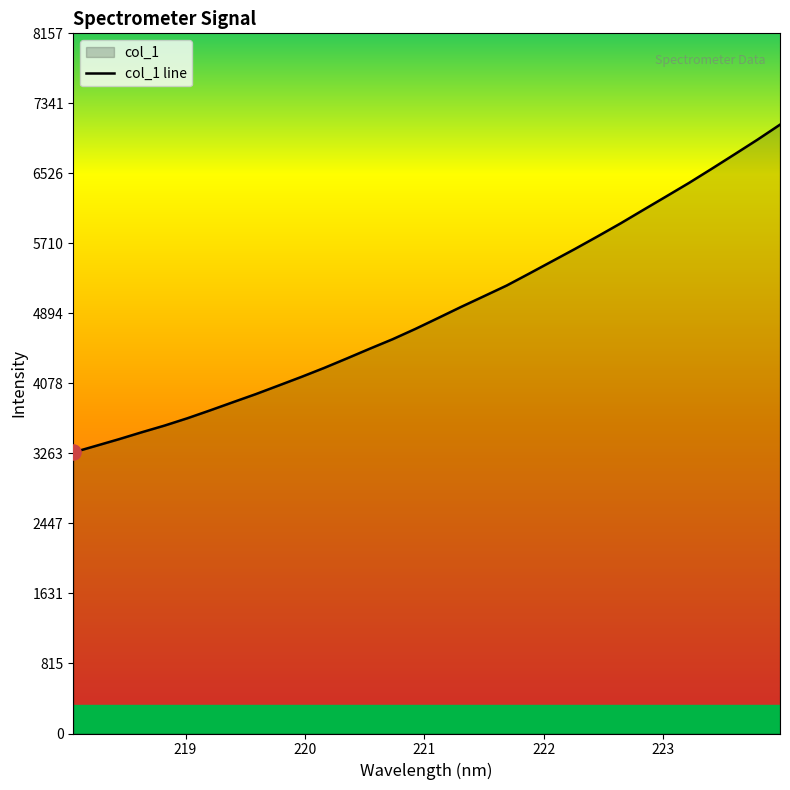

What is the greatest value displayed?

7093.6